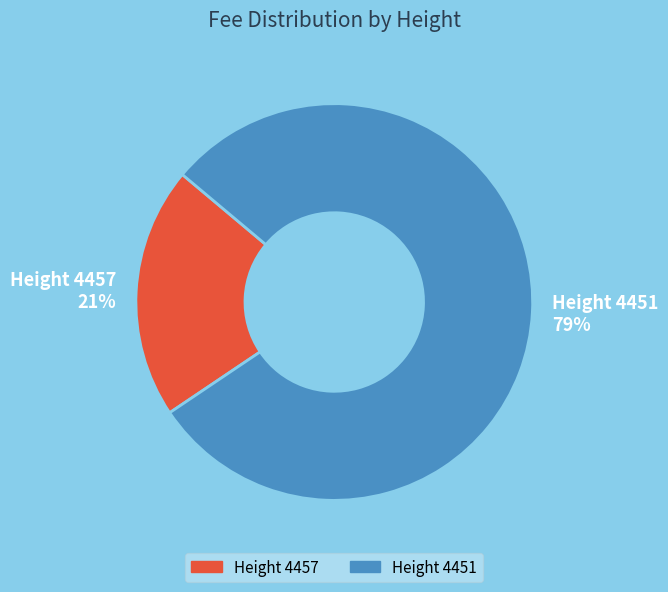

Count the number of slices in the pie.

2